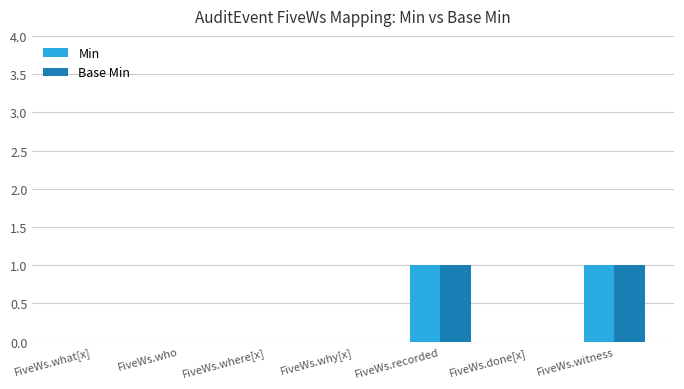

What are all the series names shown in the legend?

Min, Base Min